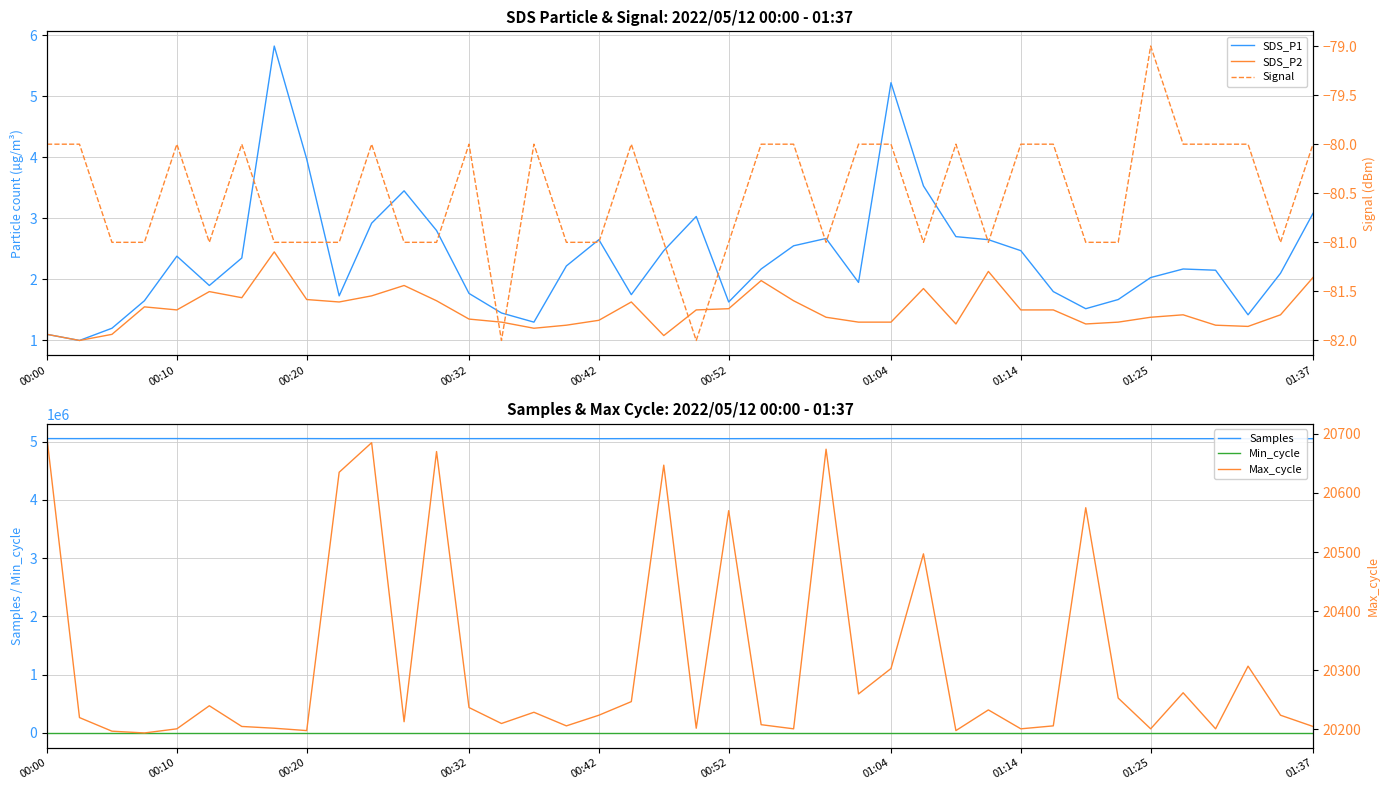

True or false: Min_cycle and Samples intersect in this chart.

False